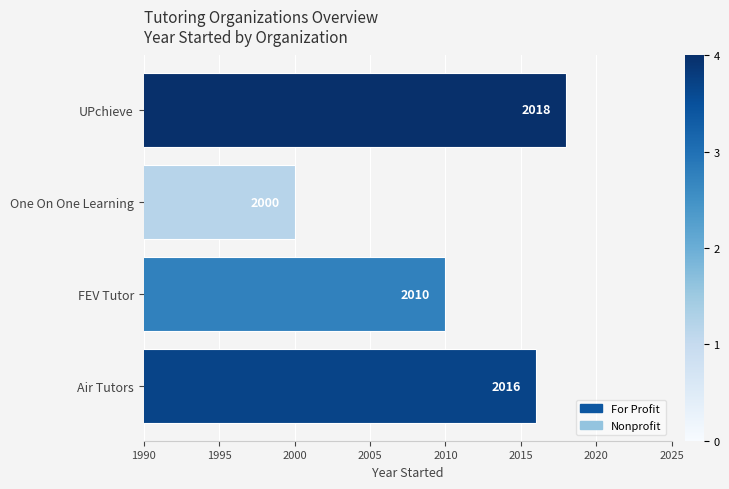

What is the change in value from Air Tutors to UPchieve?

+2